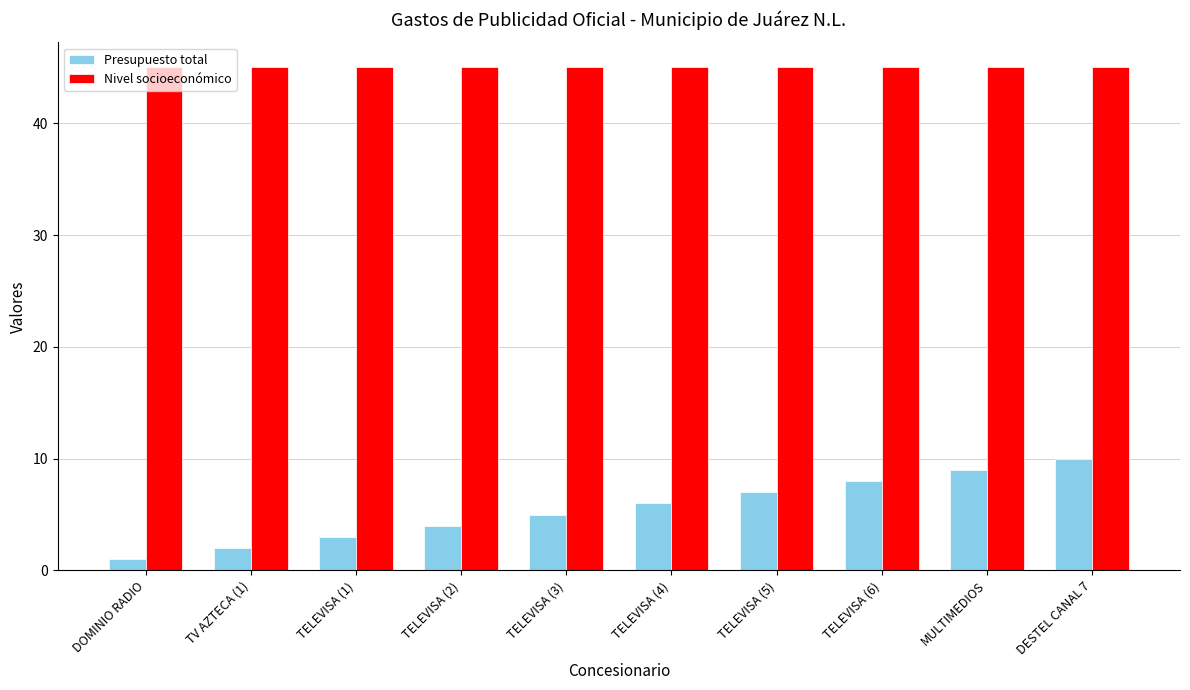

The value of Presupuesto total at TELEVISA (4) is 6. True or false?

True